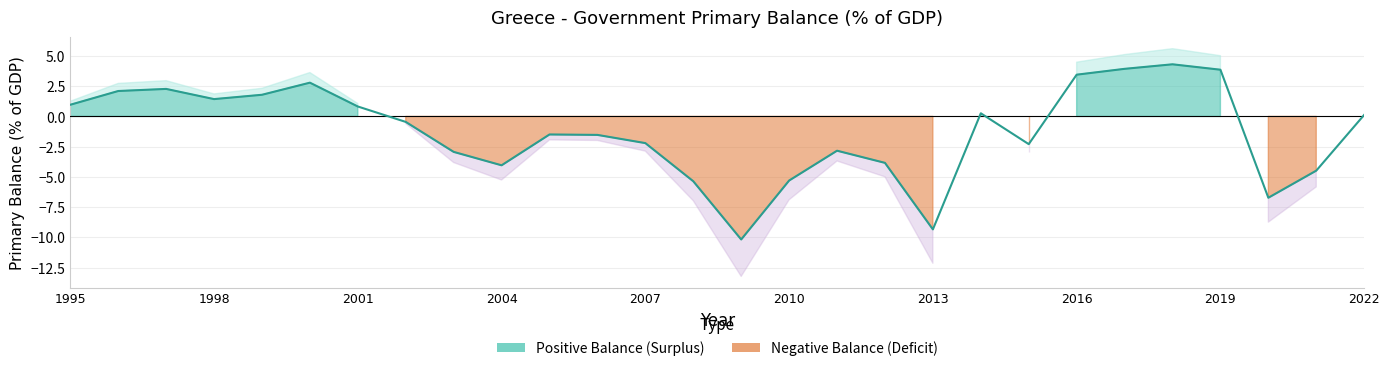

Rank the series by their average value, from lowest to highest.

Negative Balance, Primary Balance (% GDP), Positive Balance